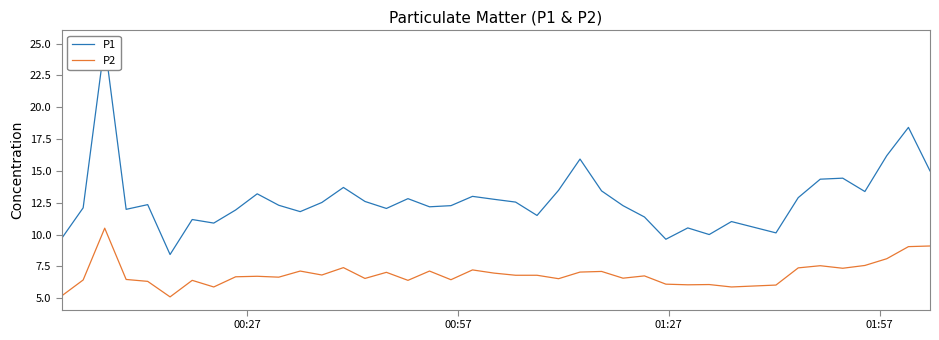

True or false: P2 and P1 cross at least once.

False